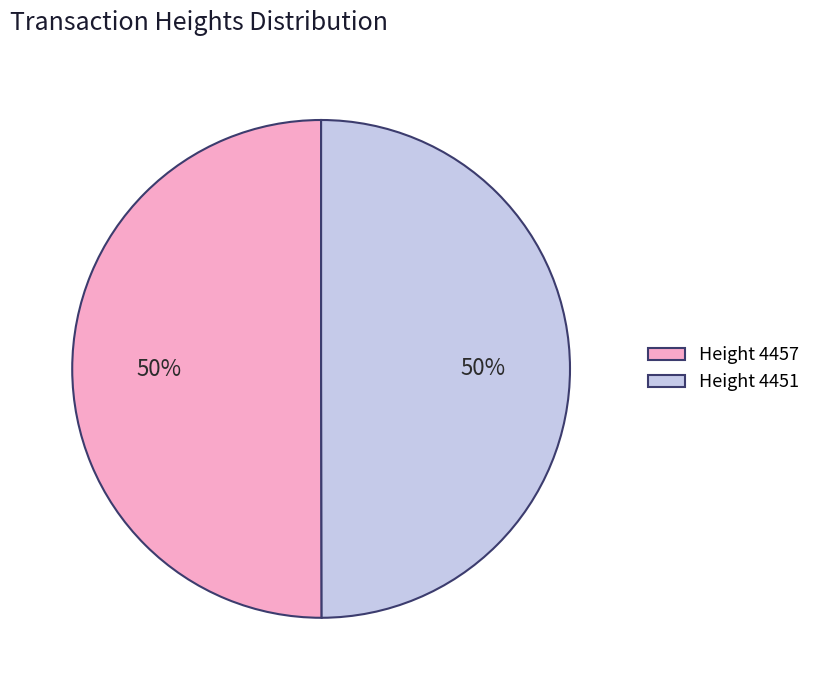

To the nearest percent, what percentage of the pie is Height 4457?

50%